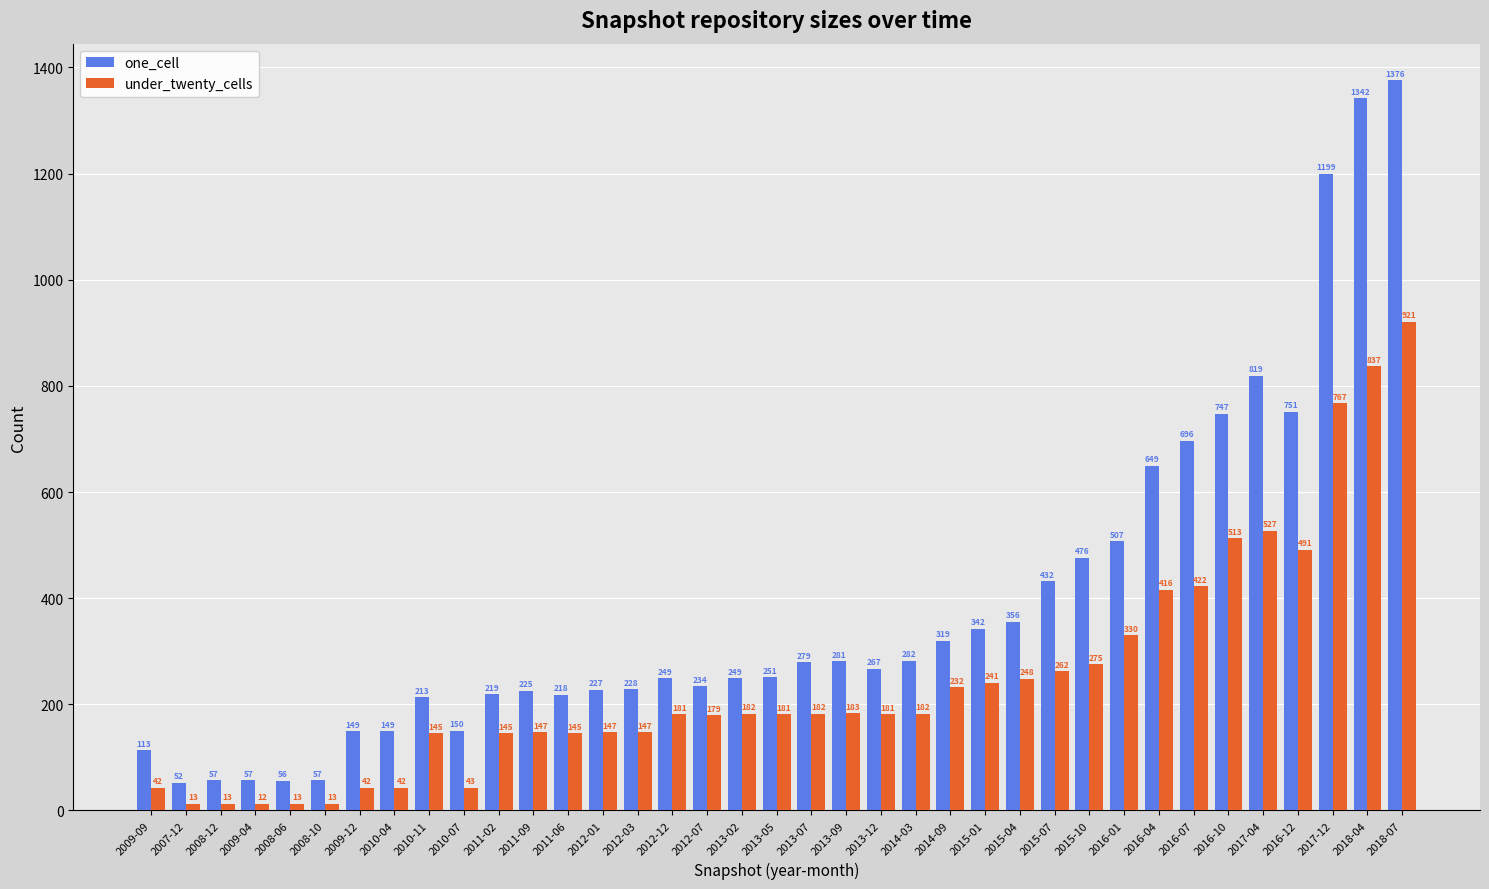

What is the difference between the one_cell values at 2012-01 and 2012-07?

7